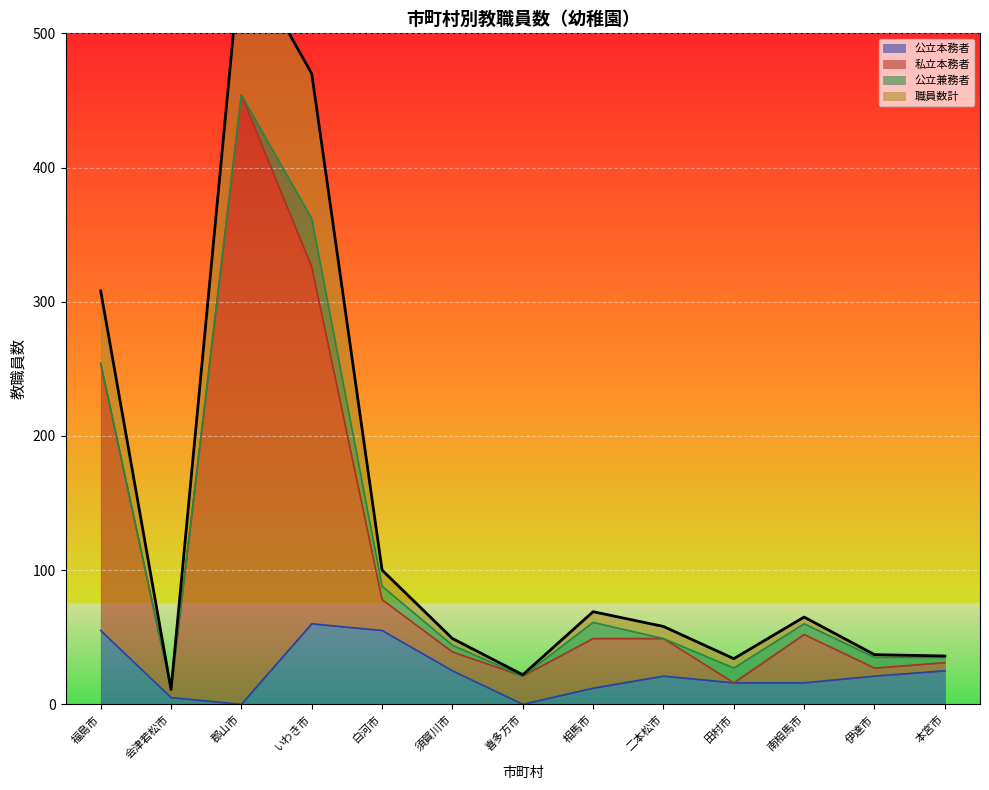

What is the label of the 1st point from the right?

本宮市